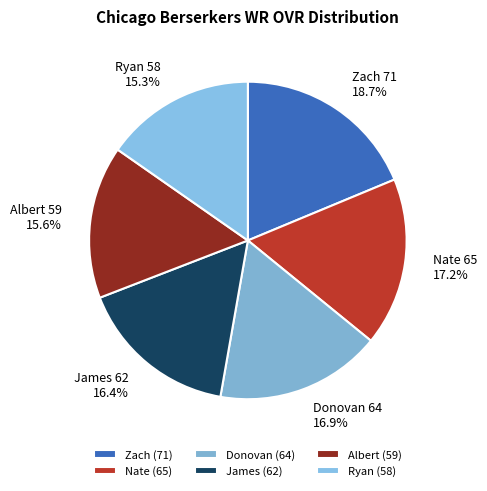

Between James and Ryan, which is larger?

James